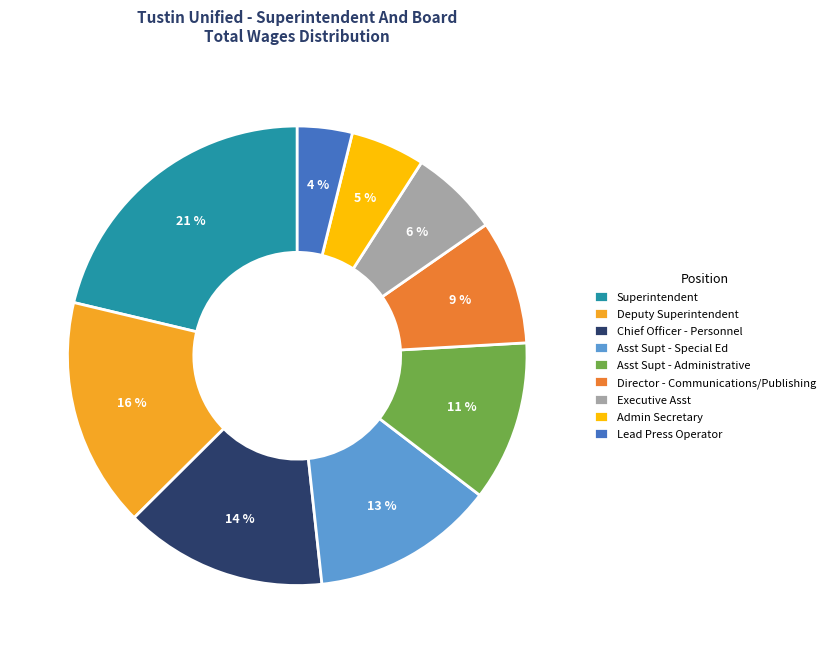

Is there any slice that represents more than half of the pie?

No